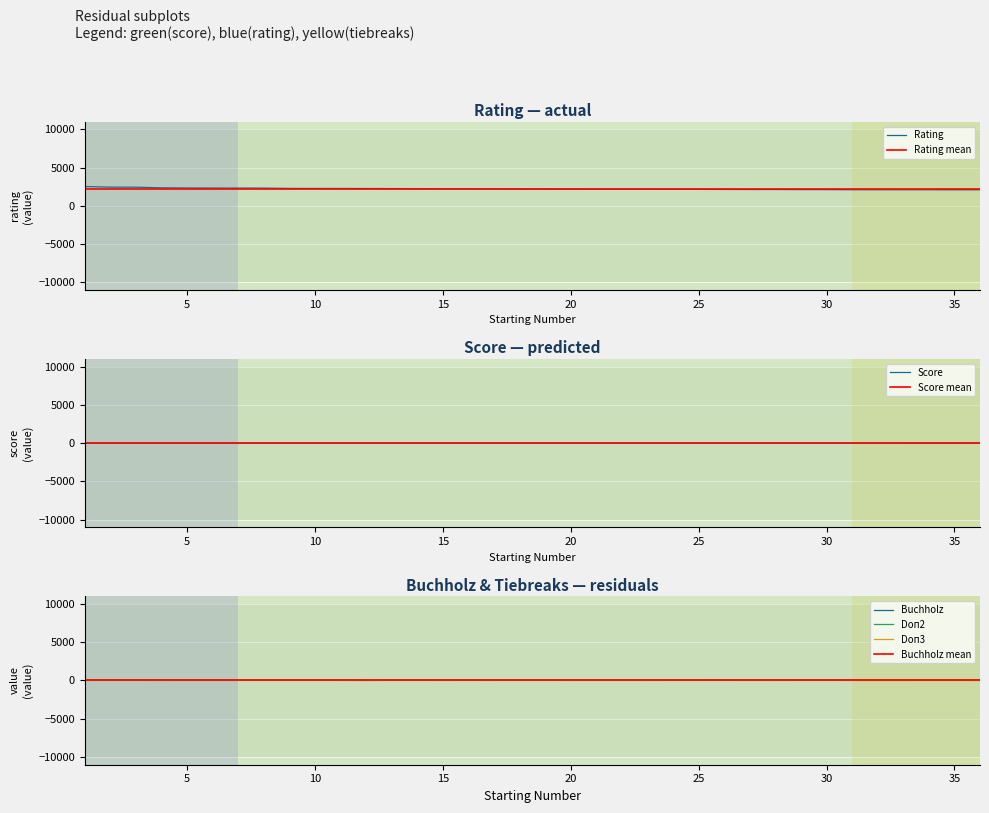

At how many categories does at least one series exceed 546?

36